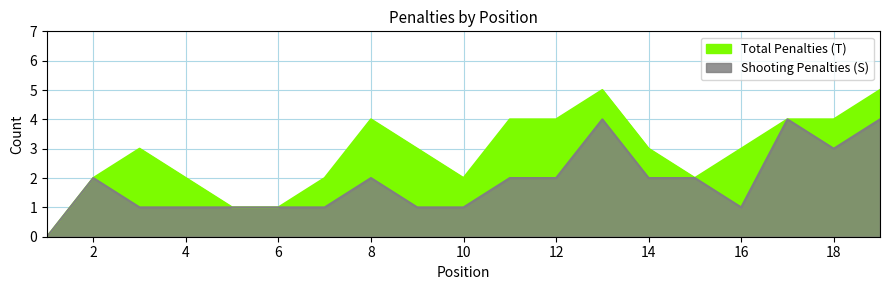

Reading left to right, extract all data points from this chart.

Total Penalties (T): 0	2	3	2	1	1	2	4	3	2	4	4	5	3	2	3	4	4	5
Shooting Penalties (S): 0	2	1	1	1	1	1	2	1	1	2	2	4	2	2	1	4	3	4